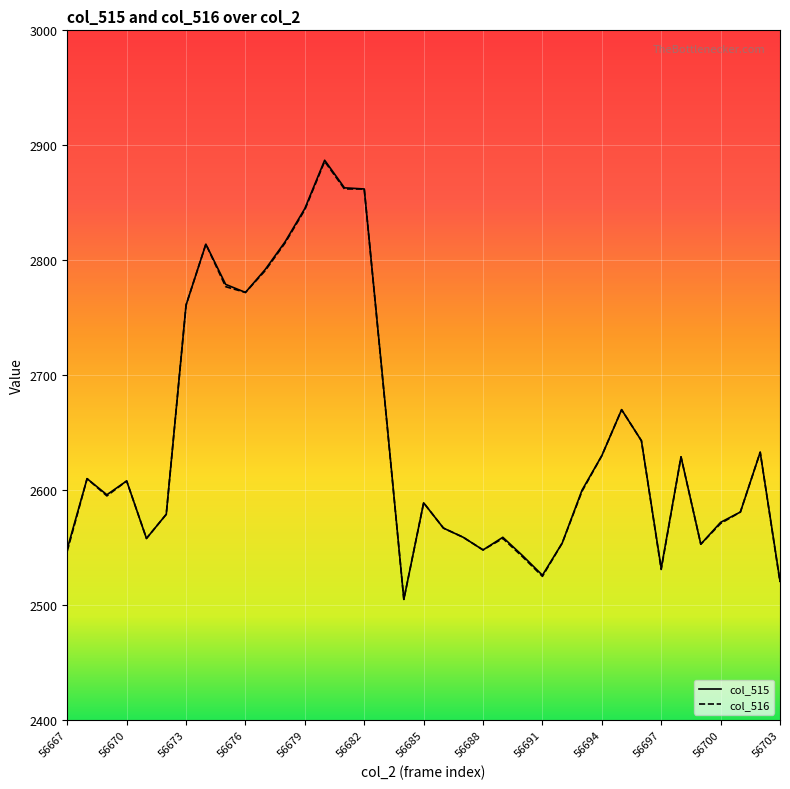

What is the minimum value for col_515?

2505